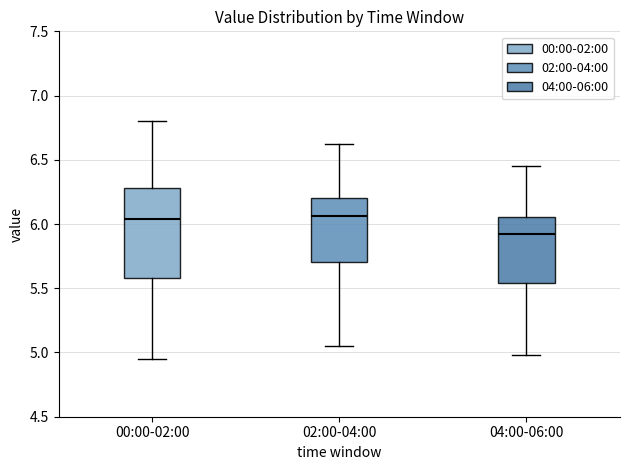

Where does the median line of the box for 00:00-02:00 sit on the y-axis? The values are not printed on the chart, so give them approximately, as read against the axis.

6.05